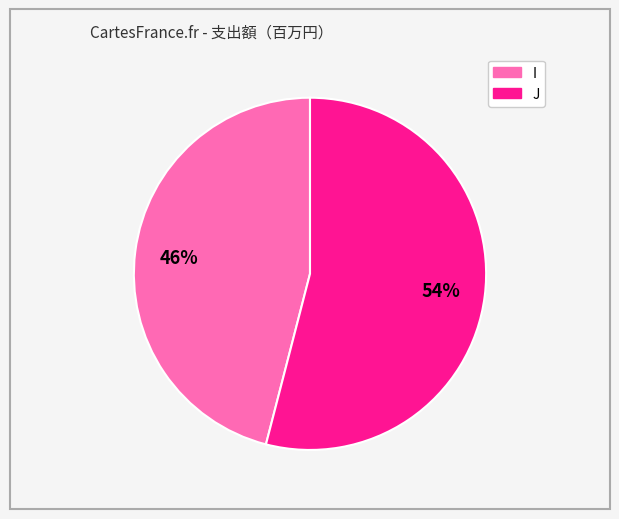

True or false: J accounts for 54% of the total.

True